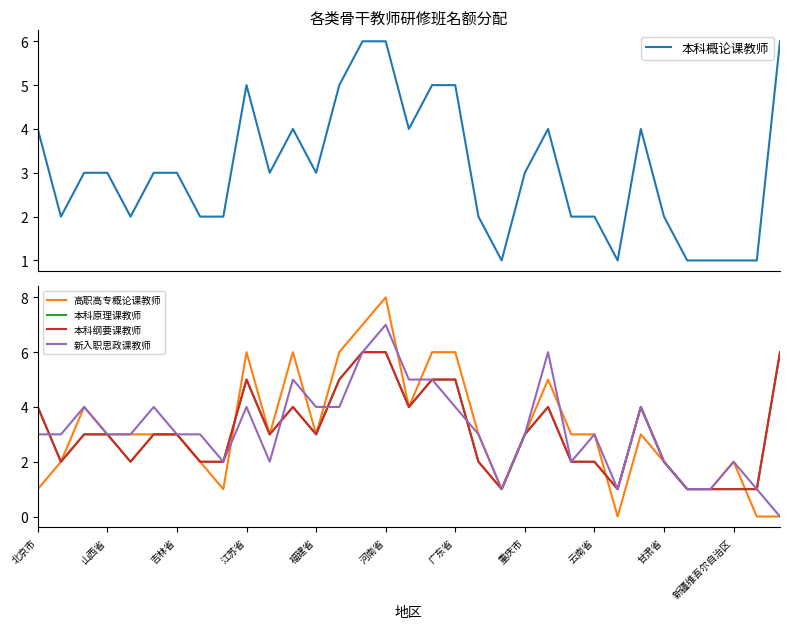

Count the 本科概论课教师 values in the range 2 to 4.

20